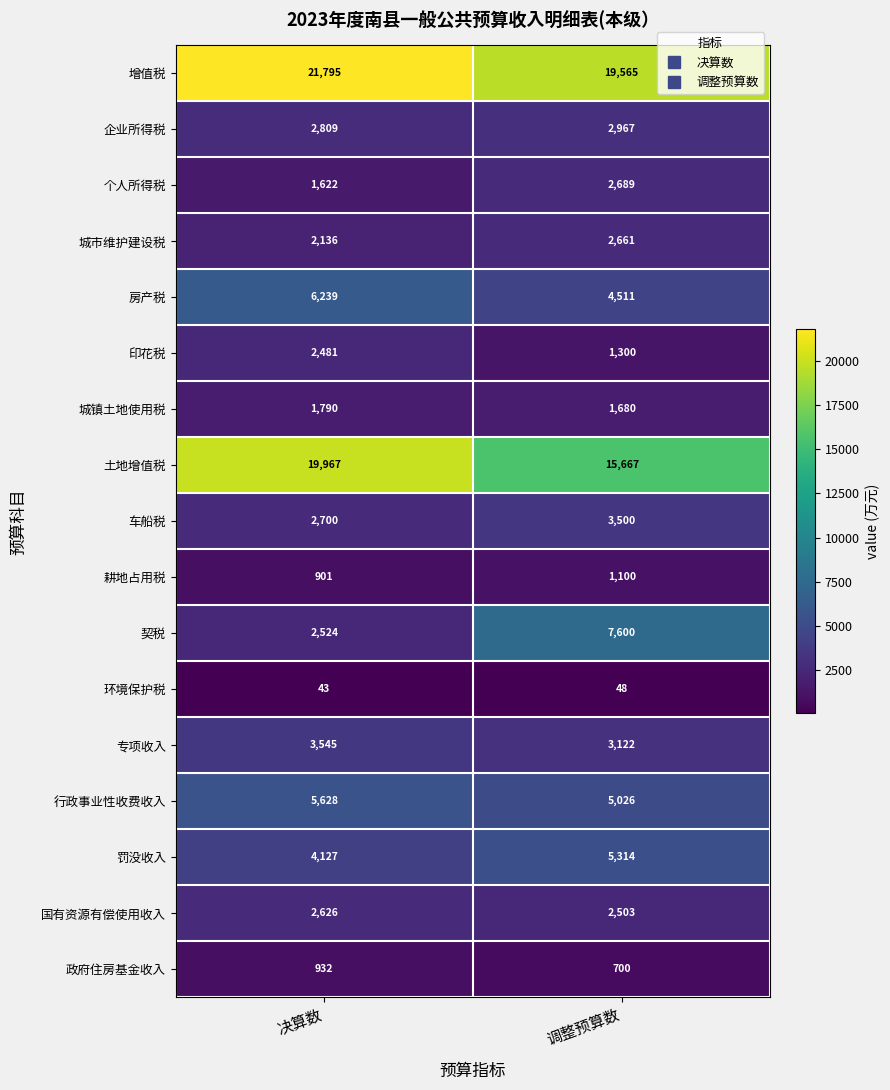

The 印花税 series shows 3993 at 决算数. True or false?

False